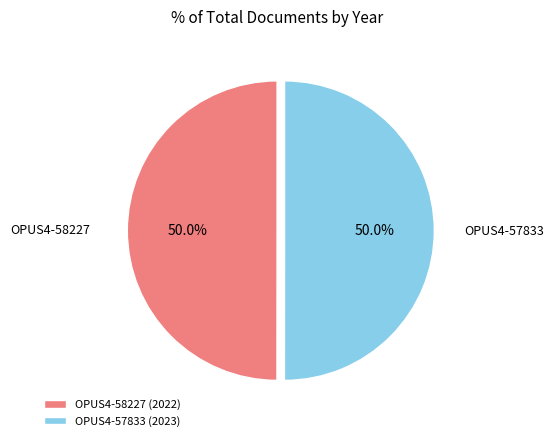

Is it true that OPUS4-58227 is 43% of the pie?

False